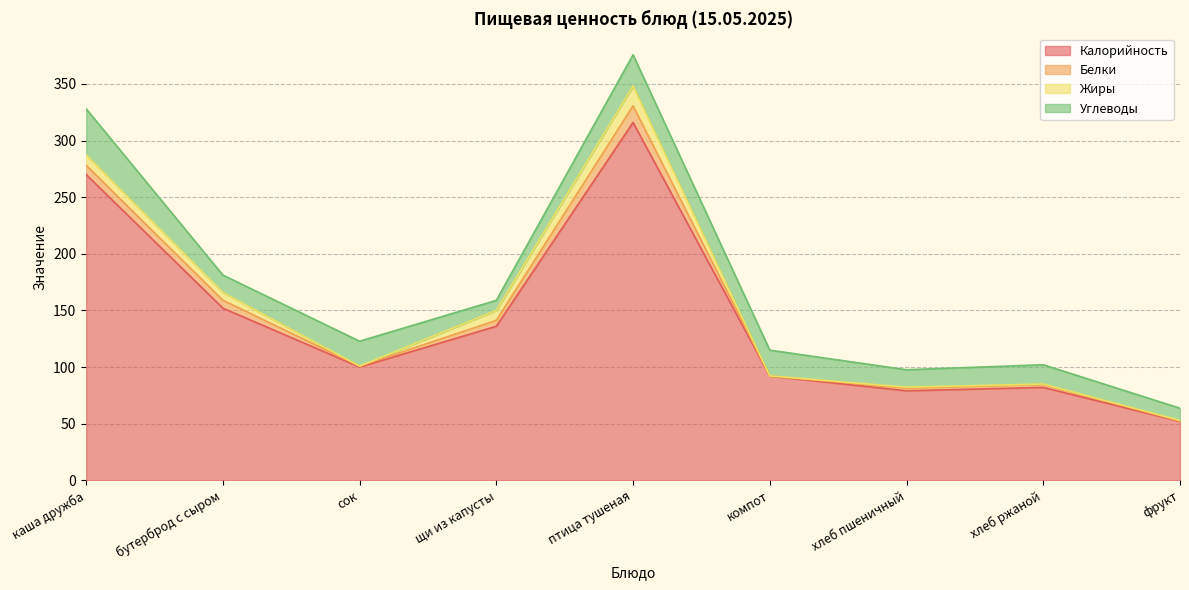

What is the difference between the maximum and minimum values in the Калорийность series?

264.0